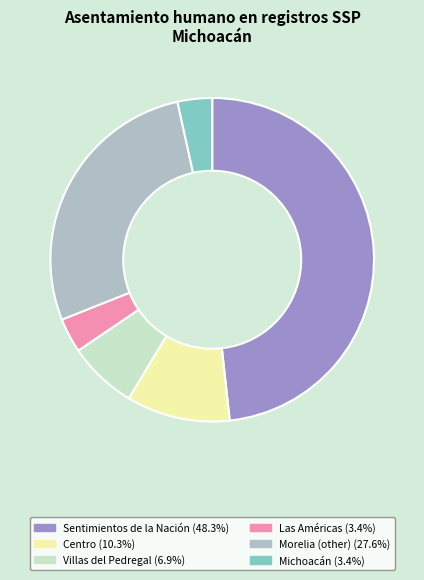

Is there a majority slice in this chart?

No